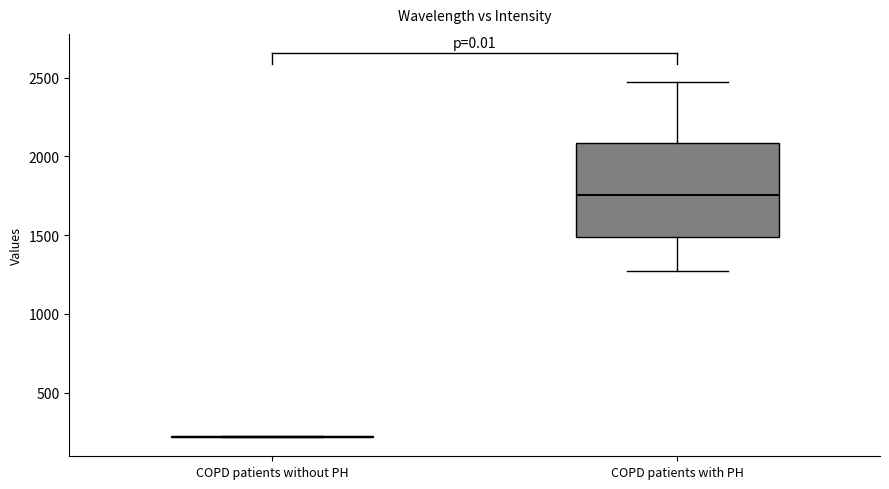

Comparing the boxes themselves (not the whiskers), which one is the tallest?

COPD patients with PH